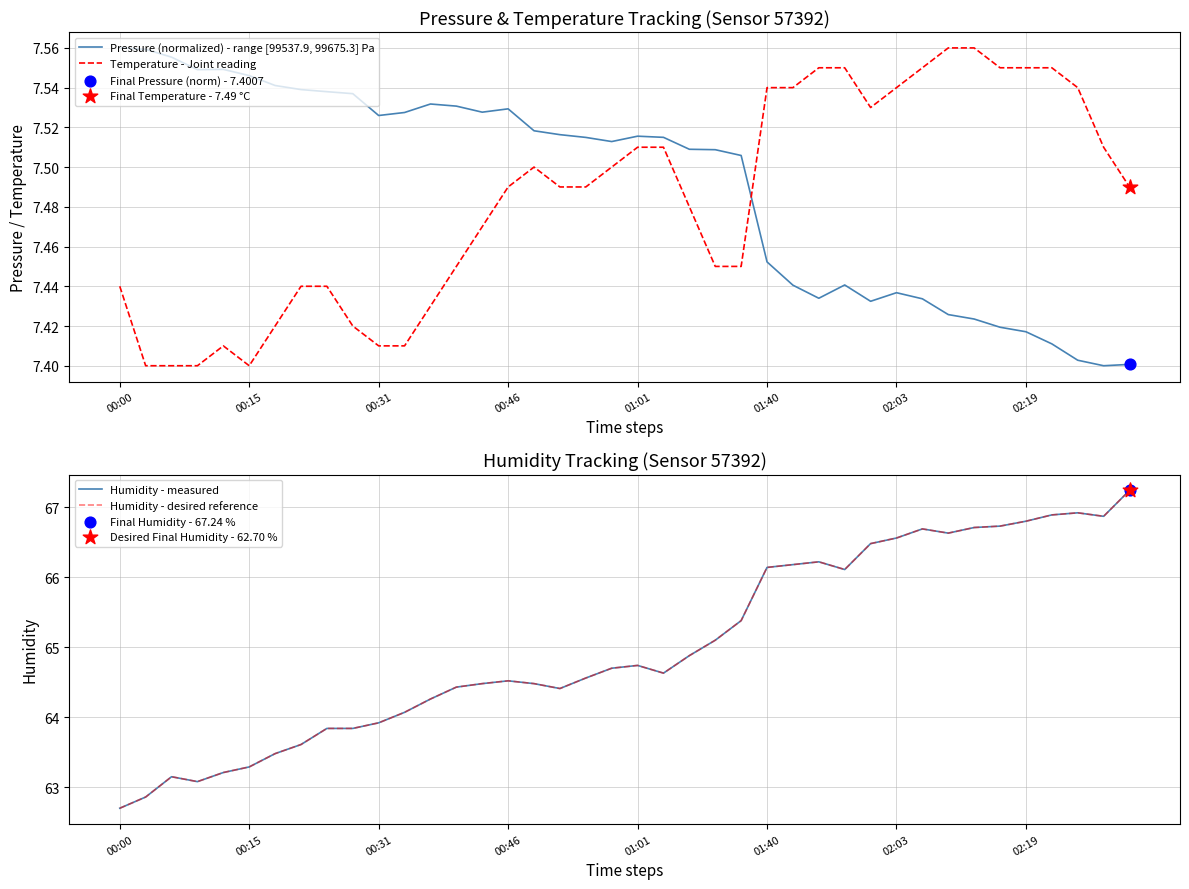

Which series reaches the minimum Y coordinate?

Pressure (normalized) - range [99537.9, 99675.3] Pa